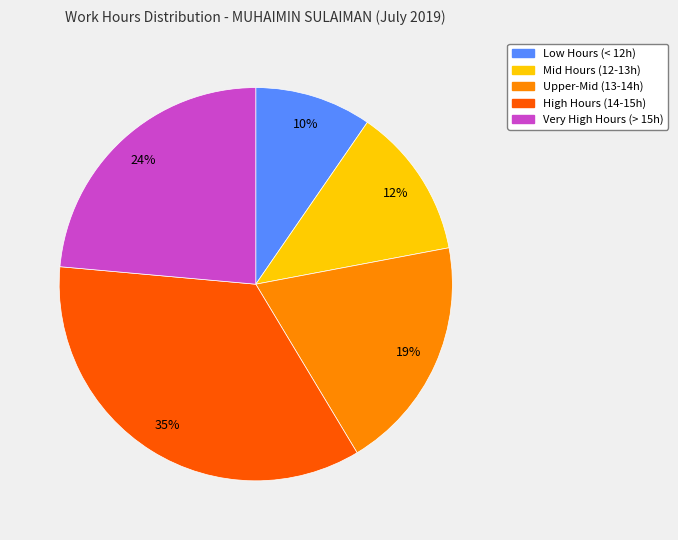

Is there any slice that represents more than half of the pie?

No